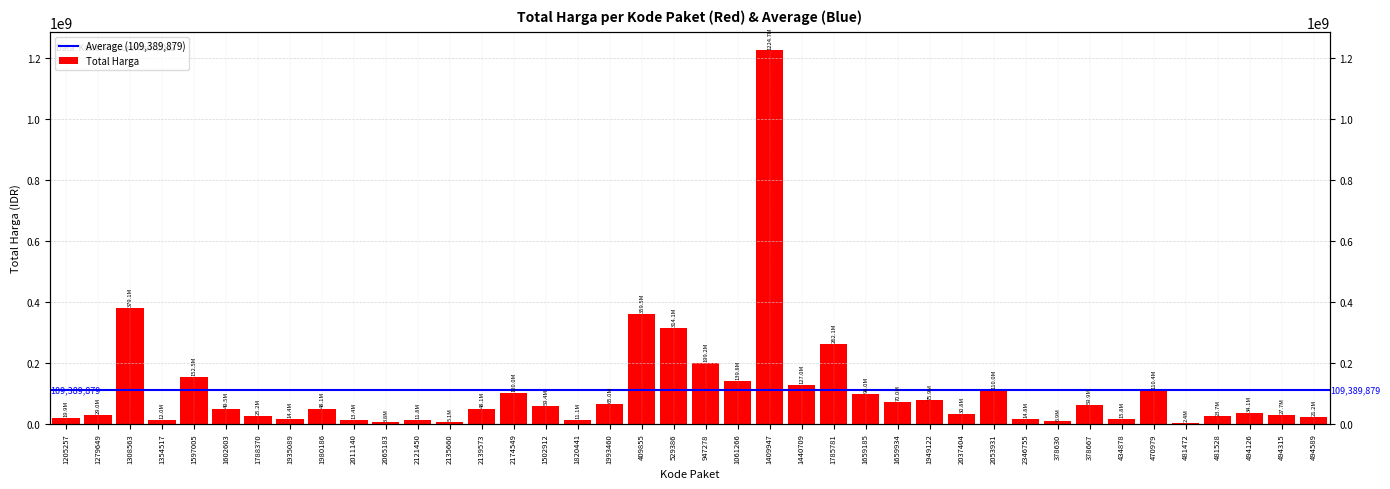

At which label does the data first exceed 48140000?

1308563